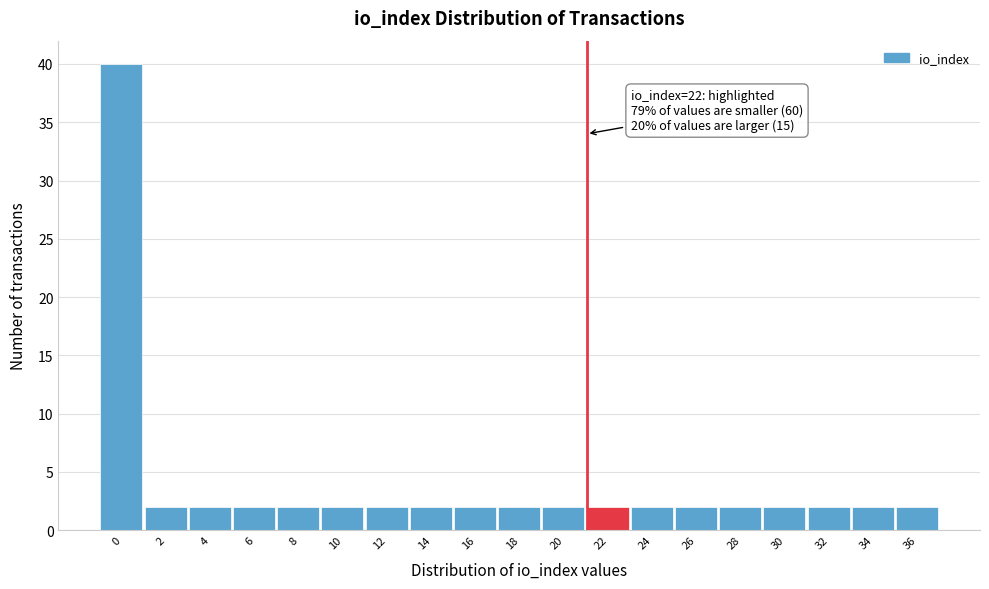

Reading left to right, transcribe all the data shown in this chart.

40	2	2	2	2	2	2	2	2	2	2	2	2	2	2	2	2	2	2